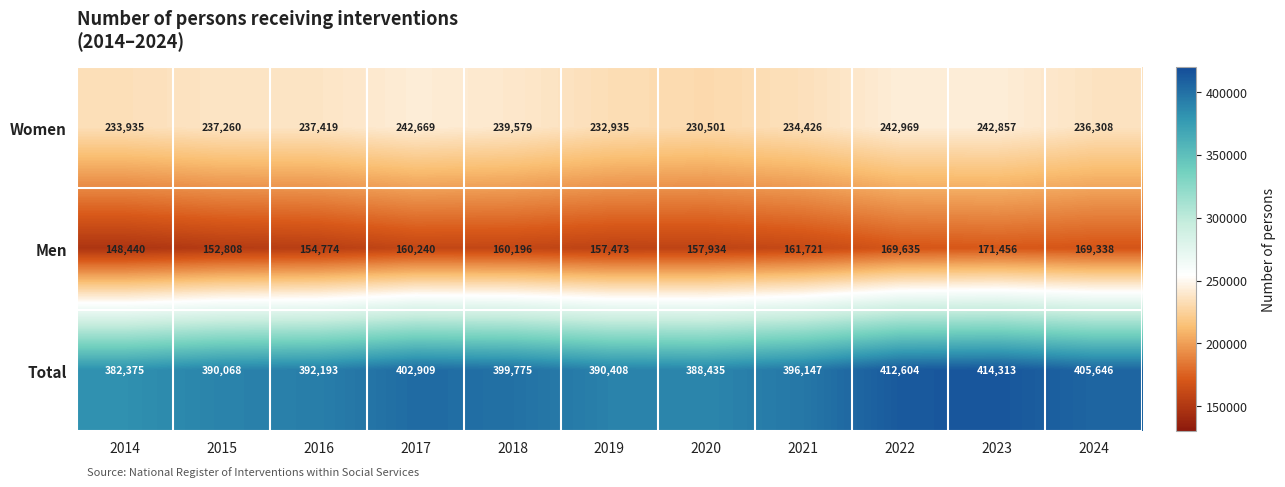

Which series has the largest total across all categories?

Total